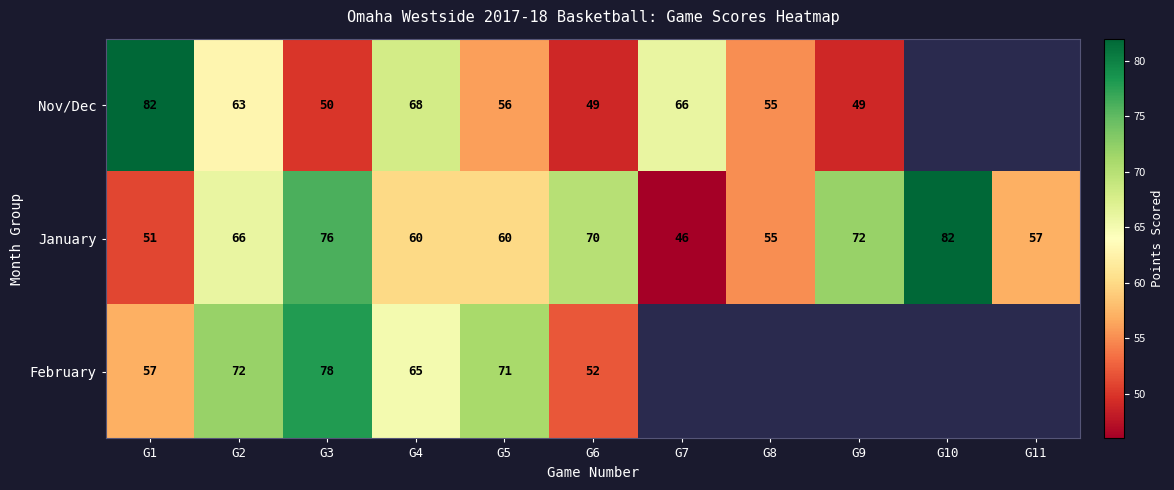

At which category does the chart reach its peak across all series?

G1